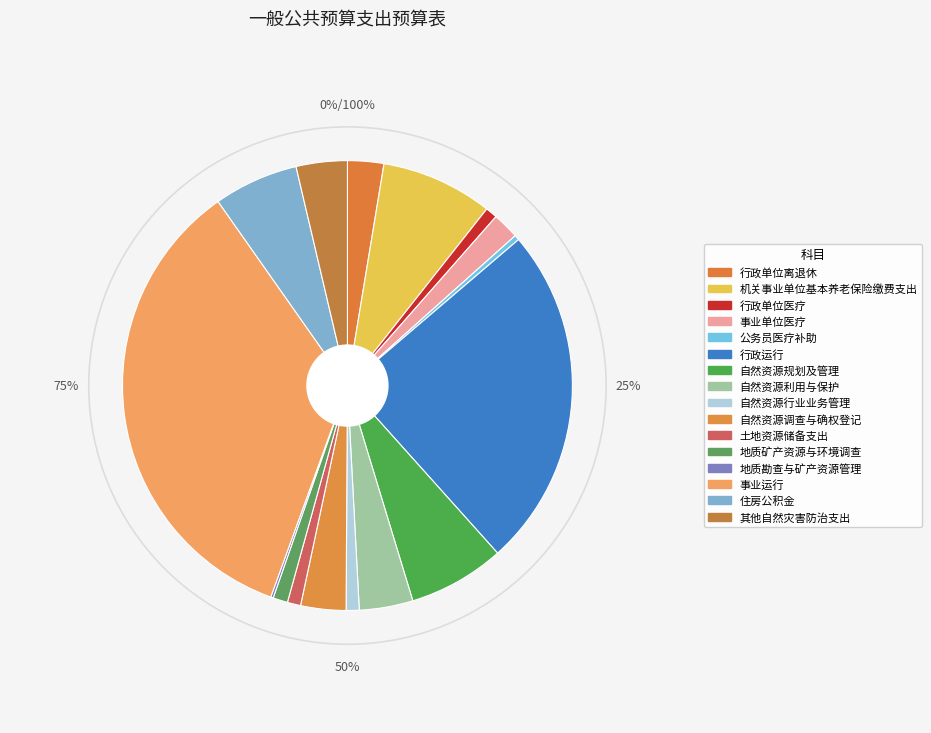

Is there any slice that represents more than half of the pie?

No